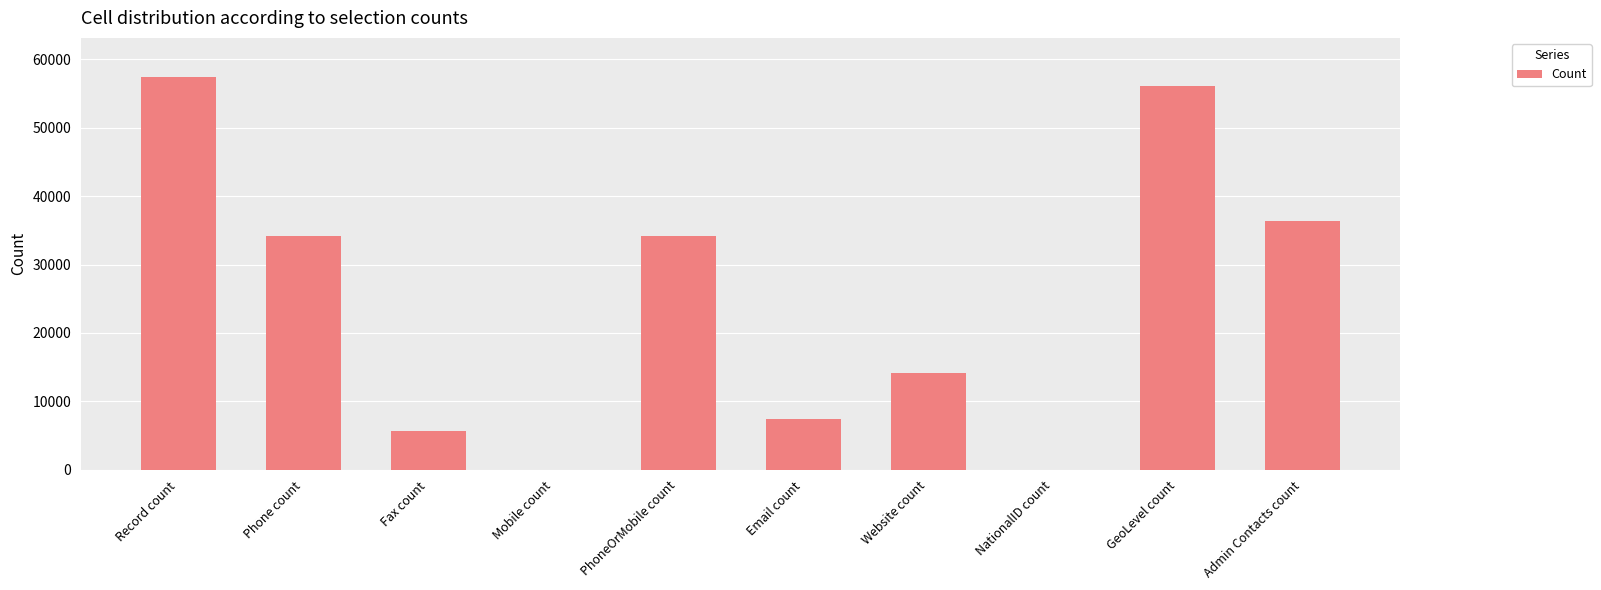

How many distinct data groups are displayed?

1